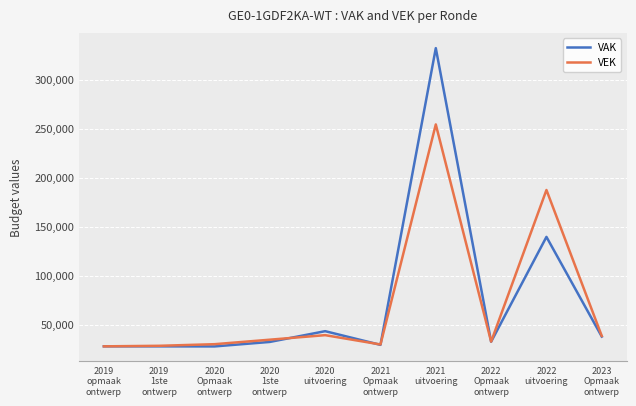

List the series in order of their peak value, highest first.

VAK, VEK